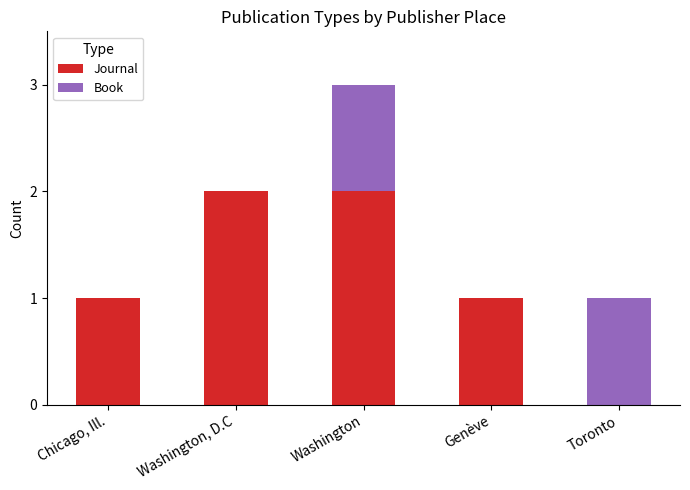

True or false: Journal has a value of 1 at Chicago, Ill..

True